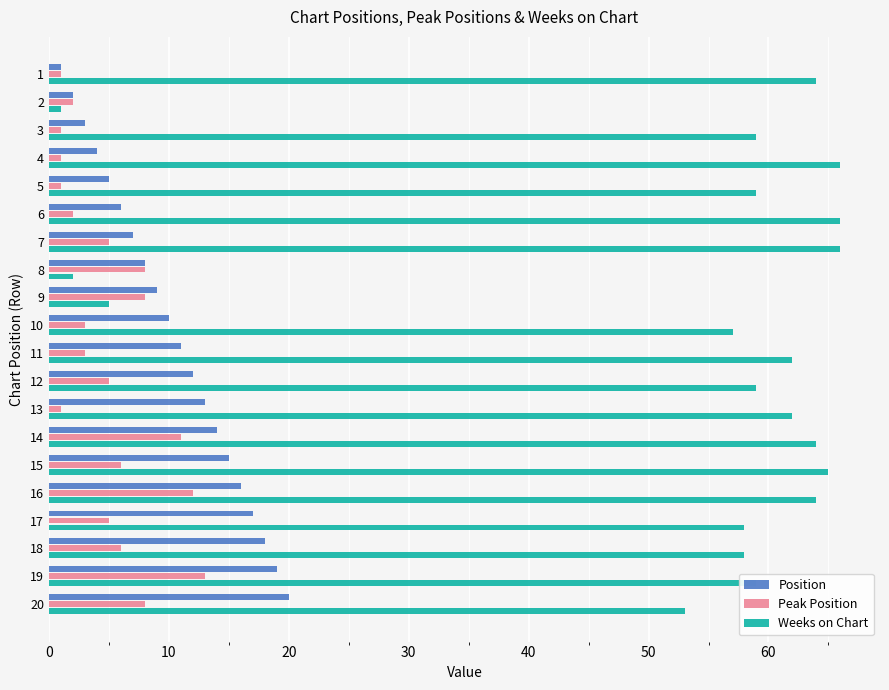

How many categories are shown in the chart?

20